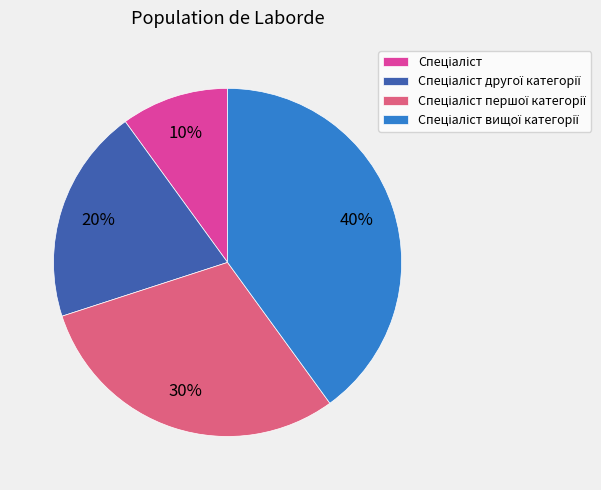

Does any single category account for the majority?

No